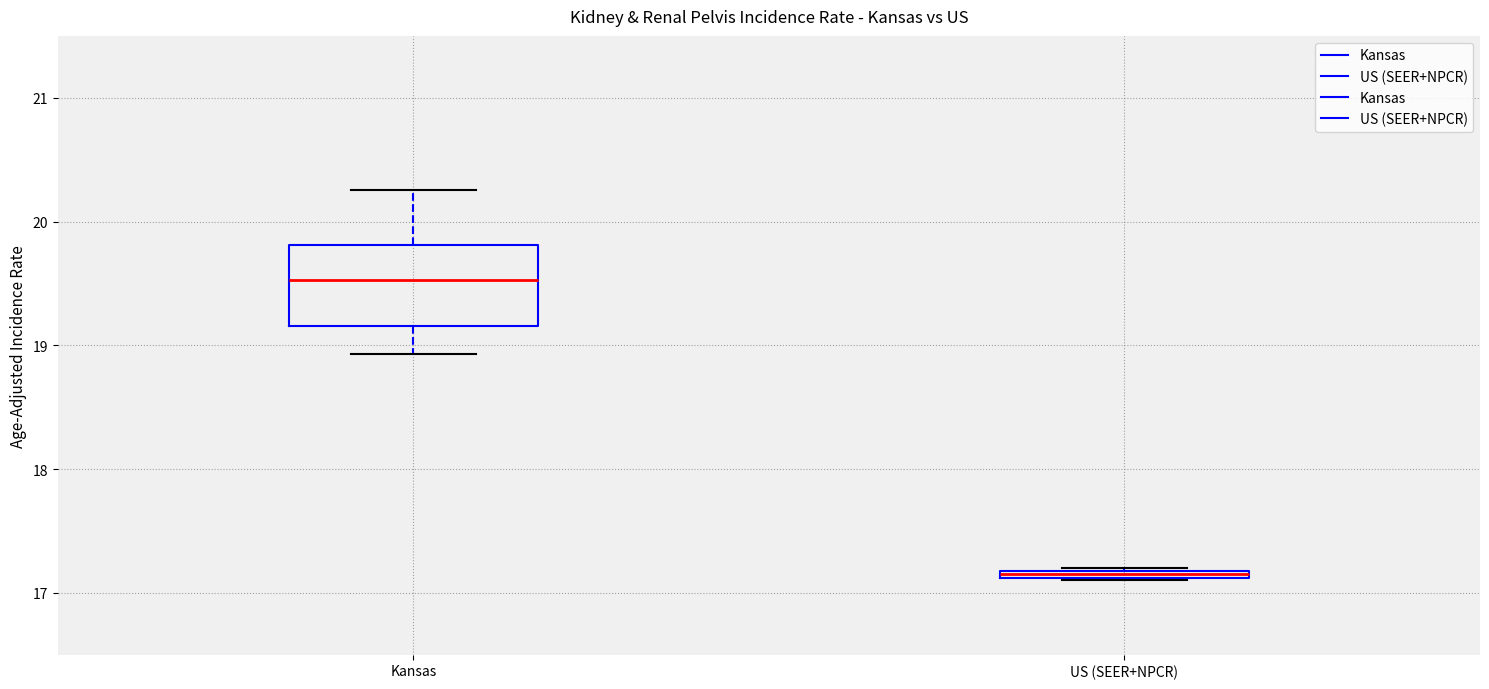

Comparing the boxes themselves (not the whiskers), which one is the tallest?

Kansas